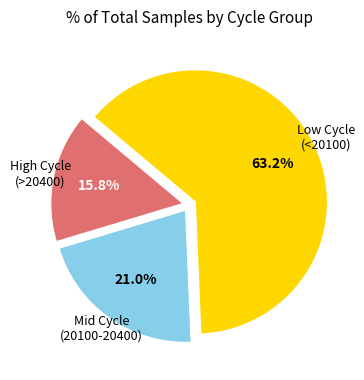

Does any single category account for the majority?

Yes